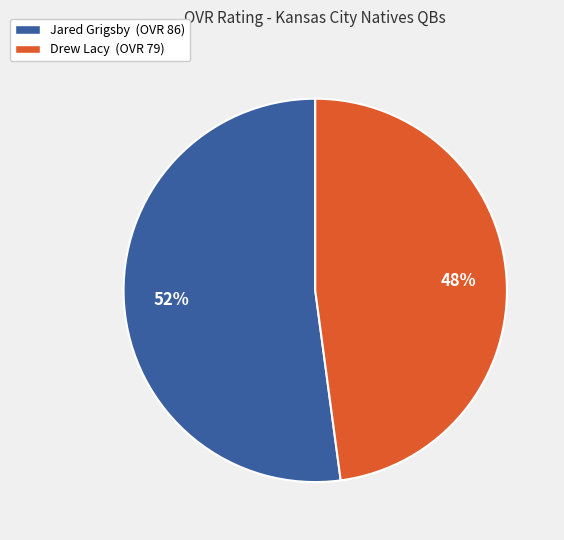

The Drew Lacy slice represents 33% of the pie. True or false?

False